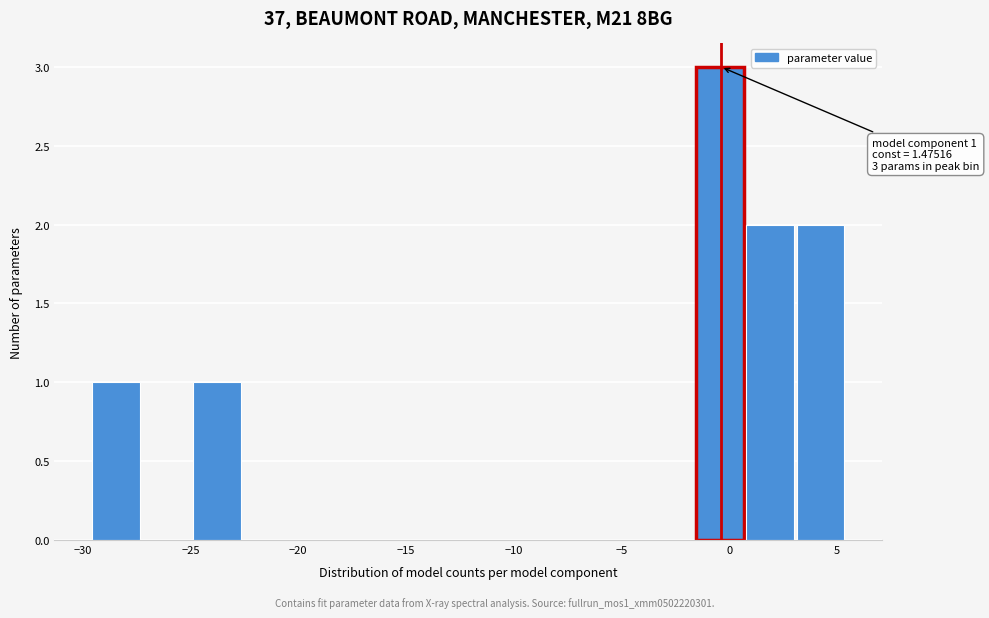

Which range on the x-axis has the tallest bar?

-1.5 to 1.0